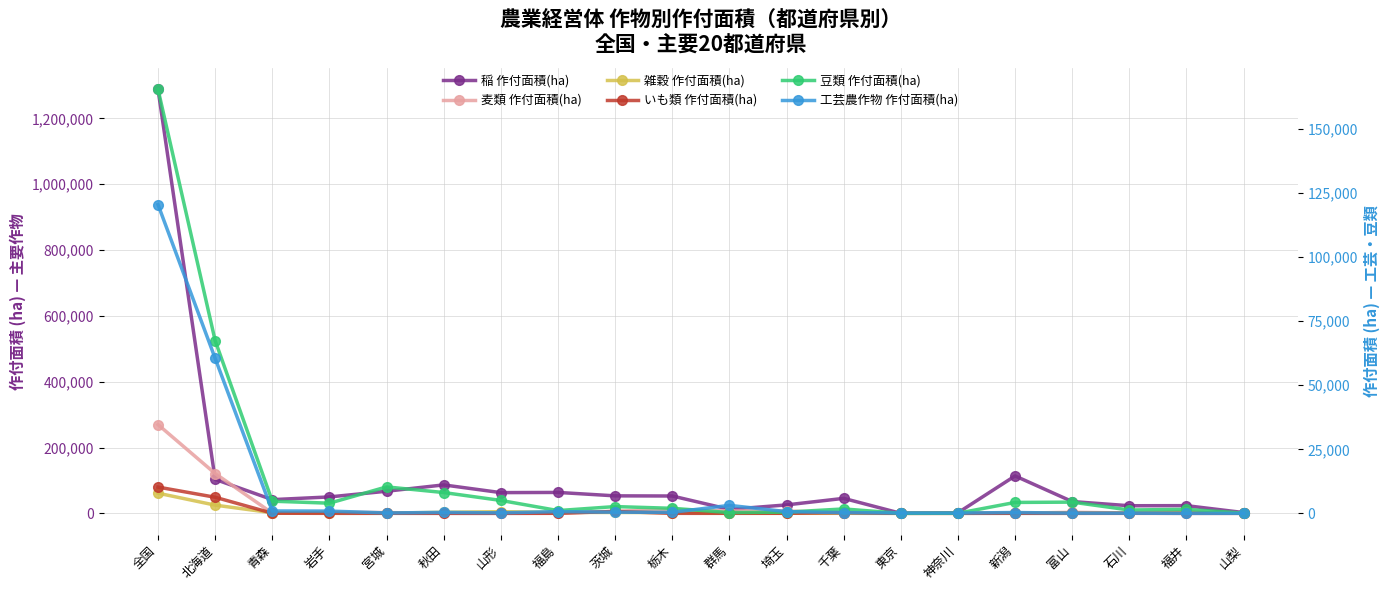

Which has a higher value, 東京 or 神奈川?

神奈川